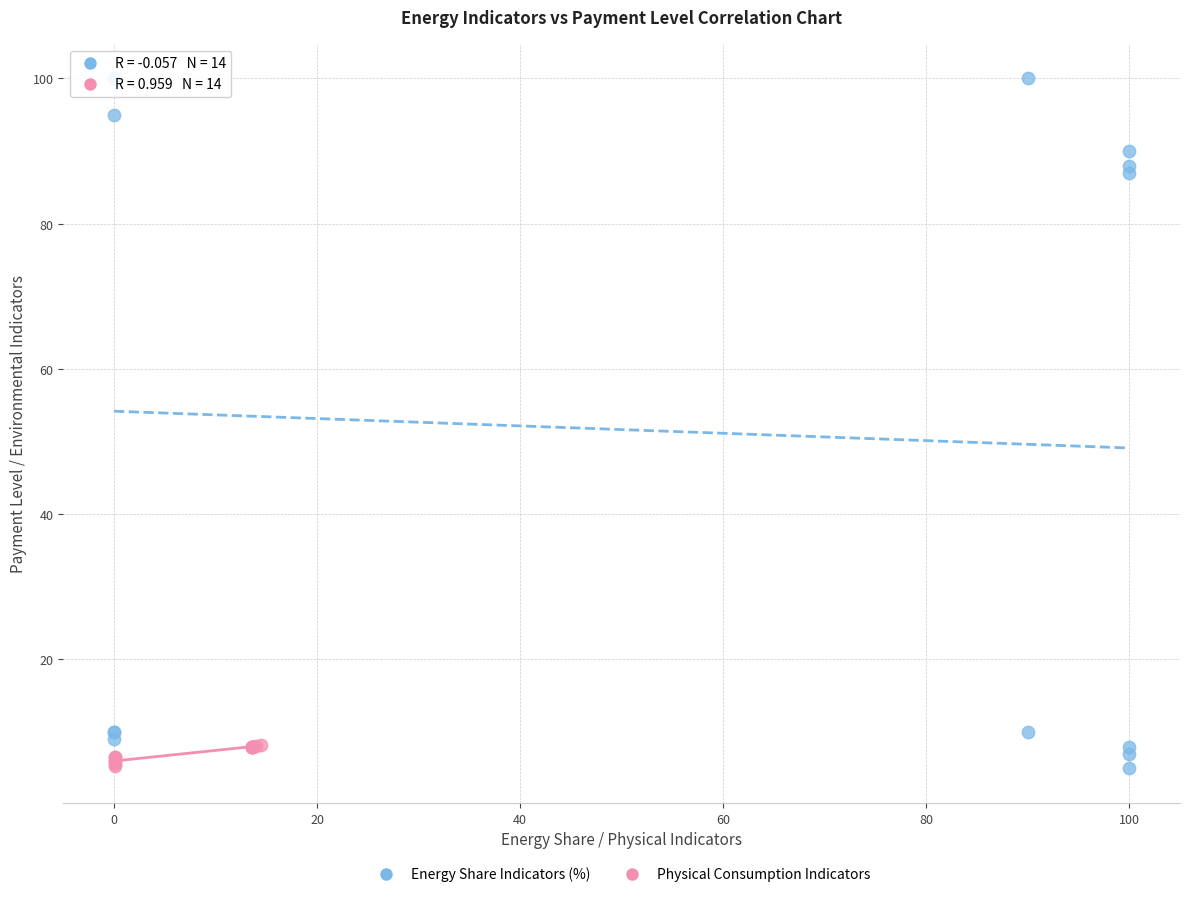

Which series reaches the maximum Y coordinate?

Energy Share Indicators (%)